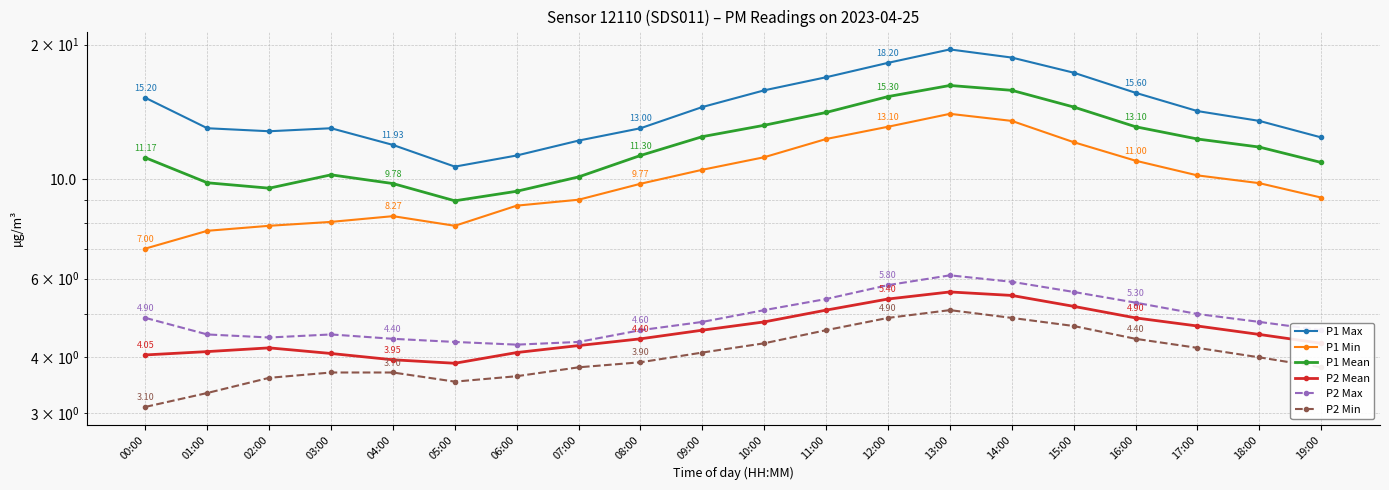

What is the approximate value of P1 Max at 14:00?

18.7